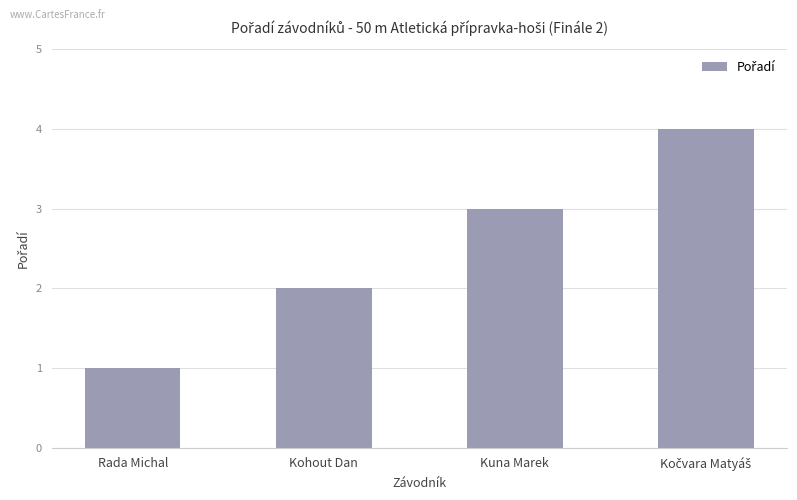

Which label corresponds to the smallest value in the chart?

Rada Michal